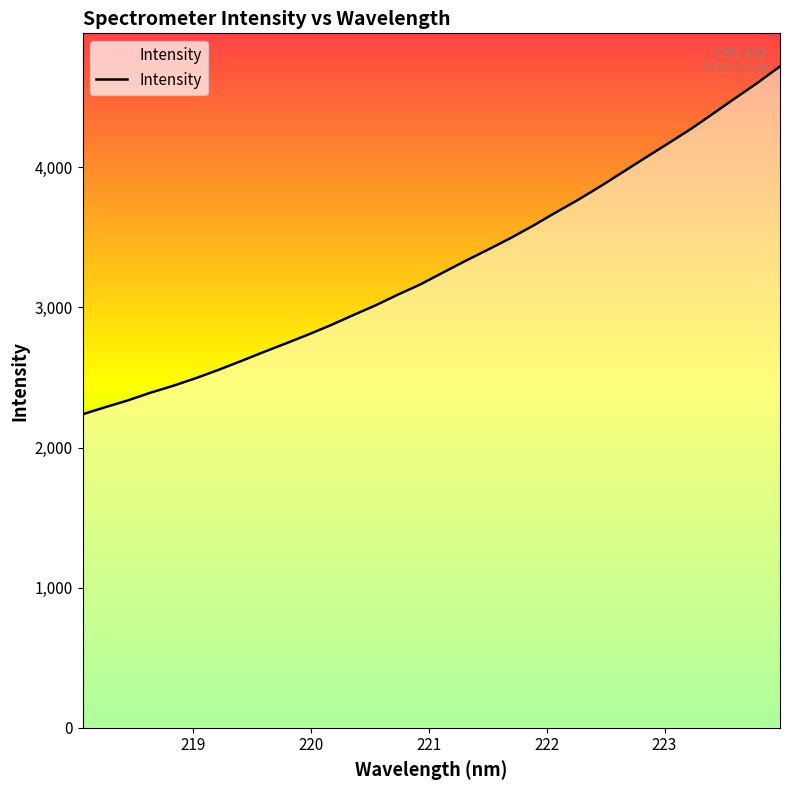

What is the average value?

3303.0